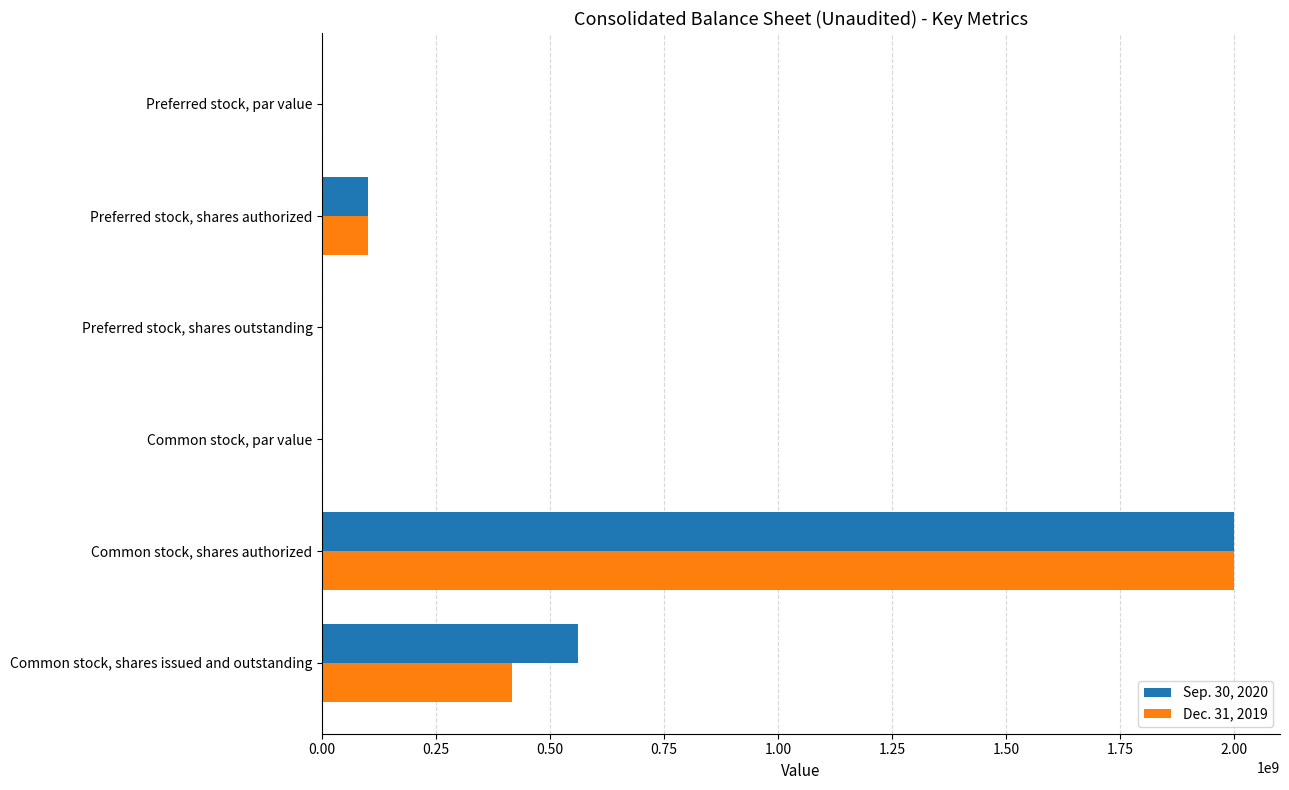

Is it true that Dec. 31, 2019 equals 416800000.0 at Common stock, shares issued and outstanding?

True